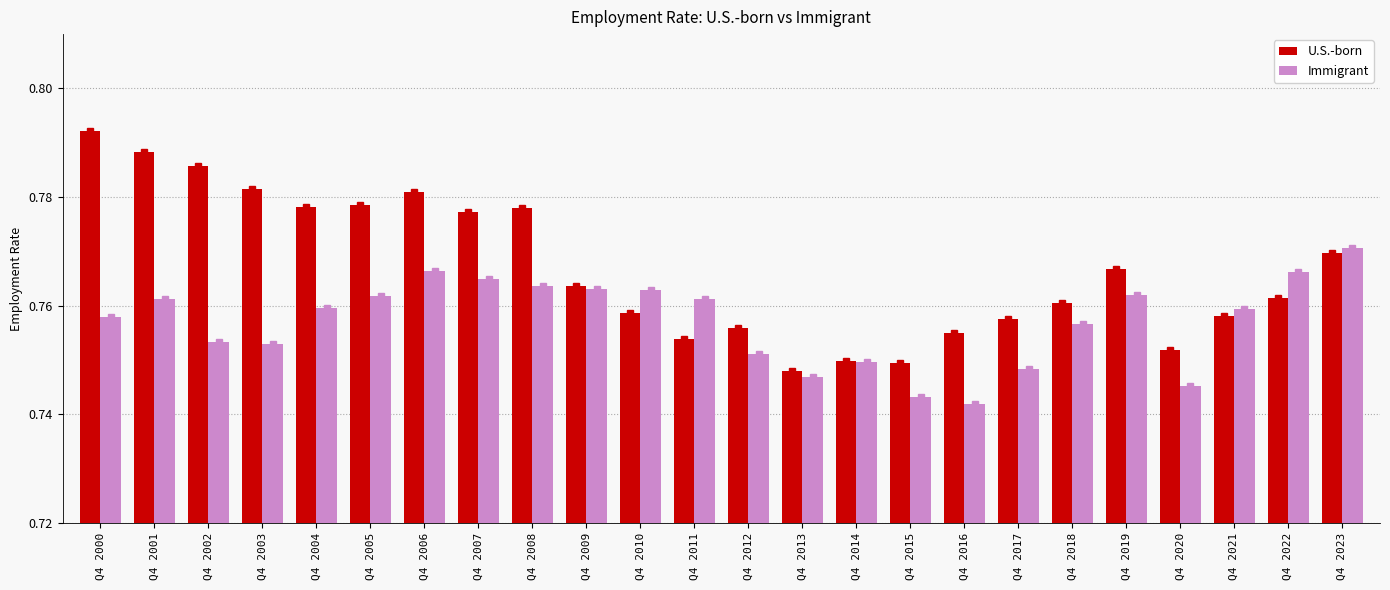

How many distinct data groups are displayed?

2